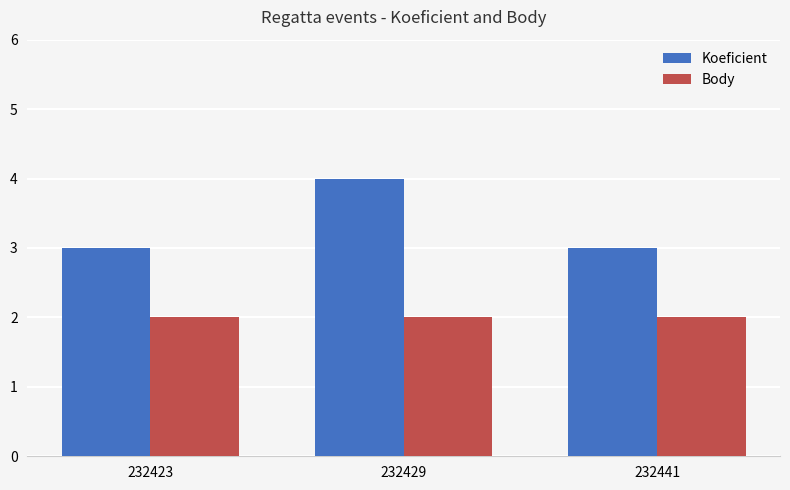

Reading left to right, list all the values displayed in this chart.

Koeficient: 3	4	3
Body: 2	2	2